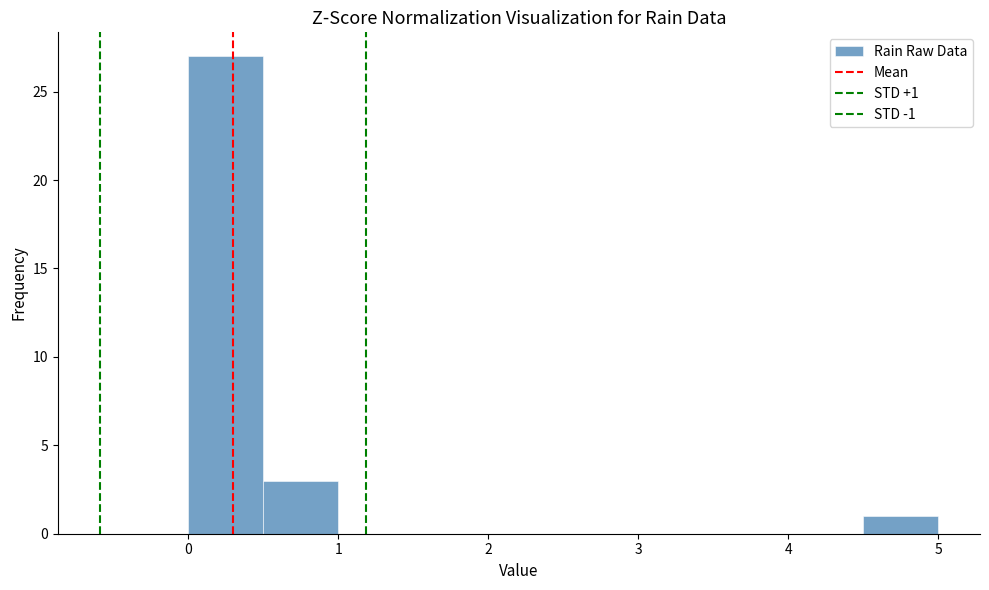

Over which range of the x-axis is the bar tallest?

0.0 to 0.5